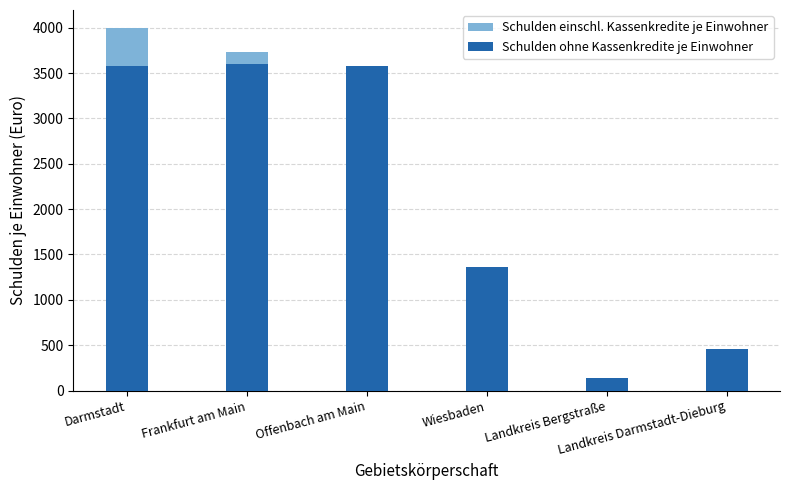

Rank the categories by Schulden ohne Kassenkredite je Einwohner value from lowest to highest.

Landkreis Bergstraße, Landkreis Darmstadt-Dieburg, Wiesbaden, Darmstadt, Offenbach am Main, Frankfurt am Main